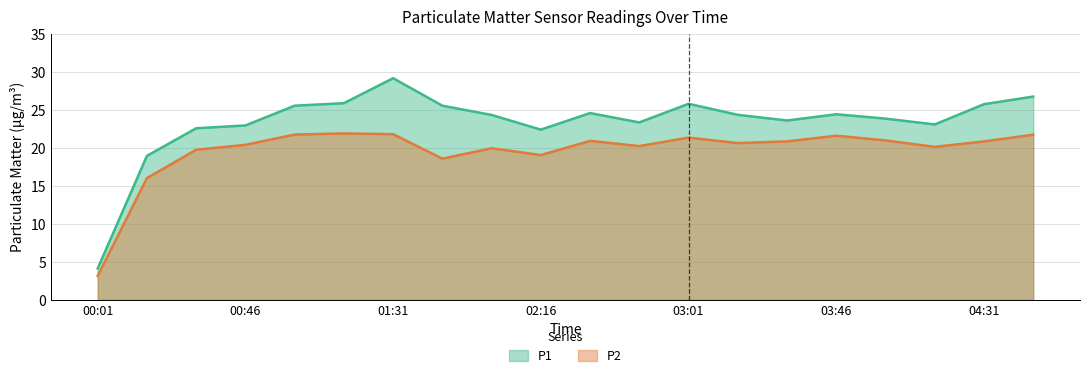

Between 01:16 and 04:16, which series saw the biggest shift?

P1